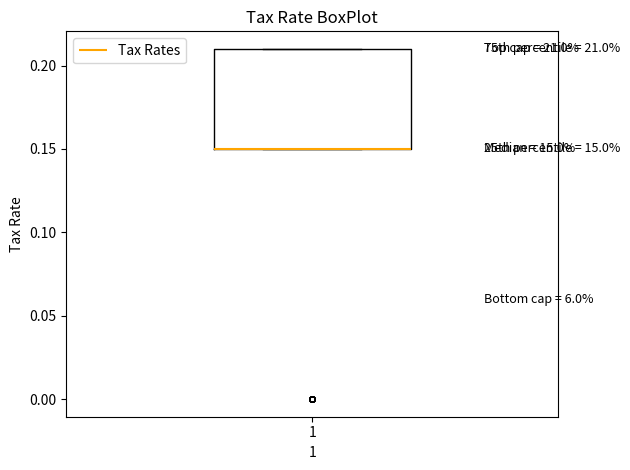

Read this box plot against the y-axis: the position of the median line, the range covered by the box, and the ends of both whiskers. The values are not printed on the chart, so give them approximately, as read against the axis.

median 0.15 (drawn on the box's lower edge), box 0.15 to 0.21, whiskers 0.15 to 0.21